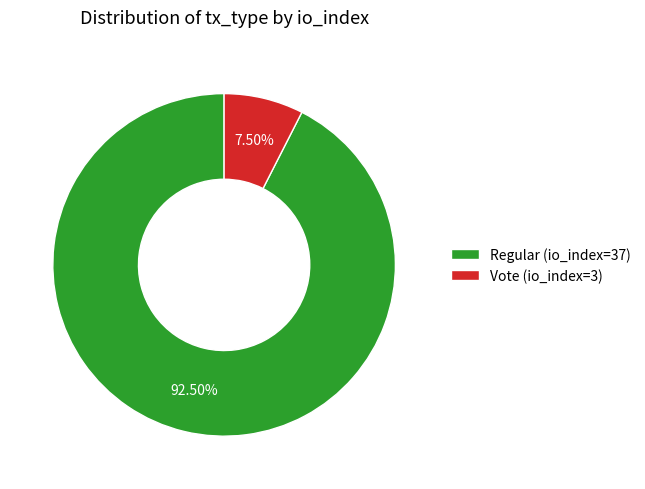

What is the majority slice?

Regular (io_index=37)